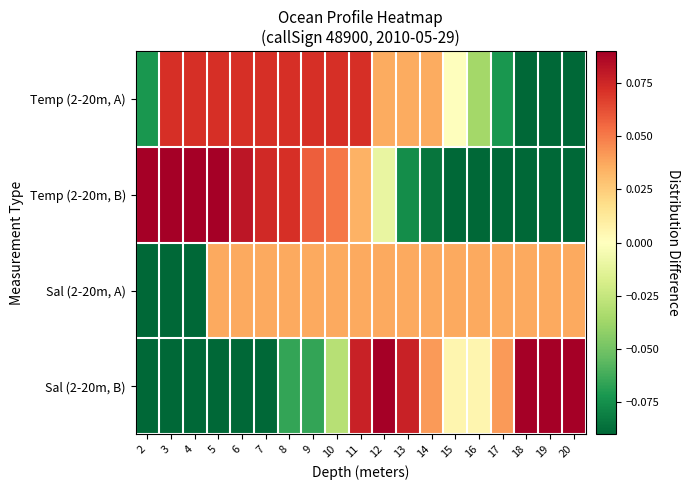

Rank the series at 11 from lowest to highest value.

Temp (2-20m, B), Sal (2-20m, A), Temp (2-20m, A), Sal (2-20m, B)